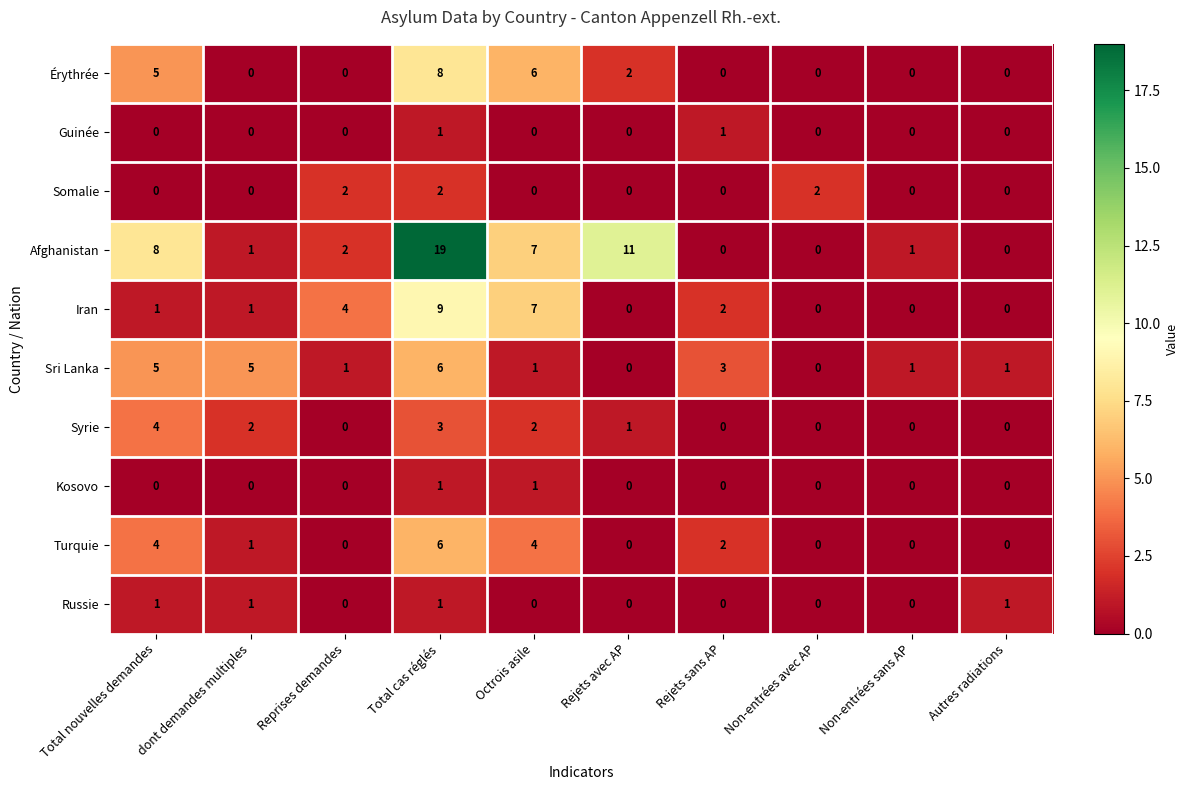

What is the difference between the second highest and minimum values in the Sri Lanka series?

5